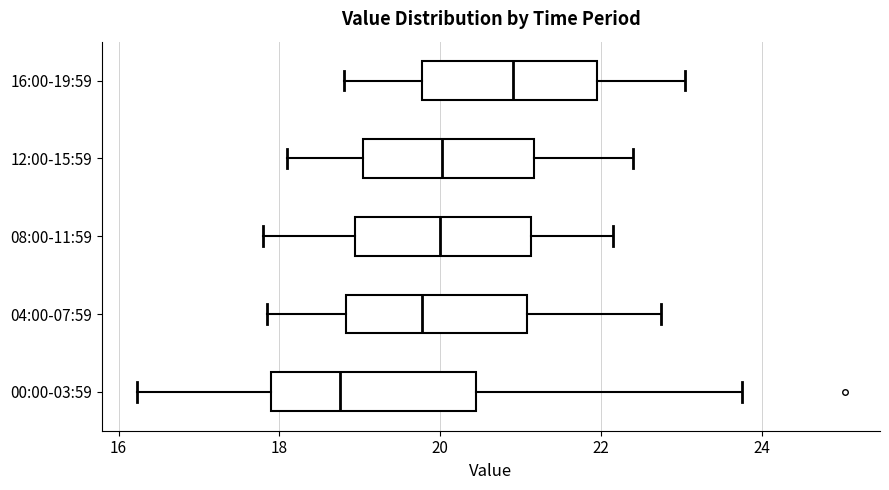

Which box is the widest, from its left edge to its right edge?

00:00-03:59